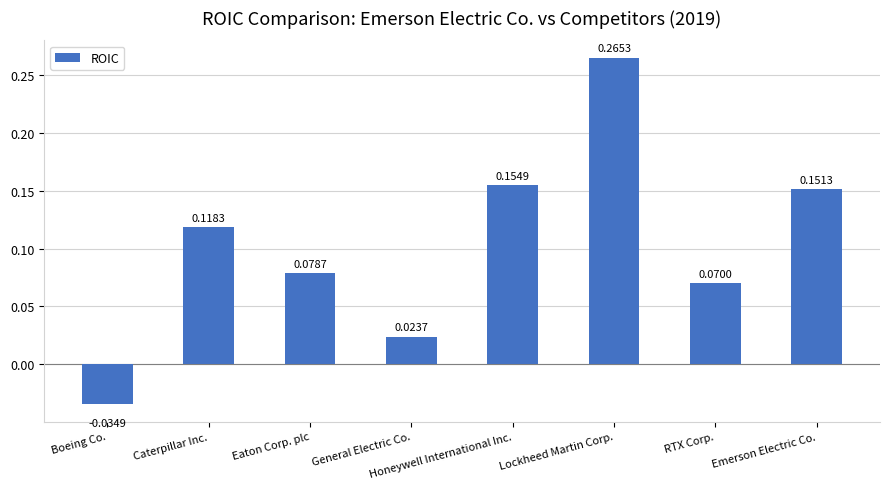

How many categories are shown in the chart?

8